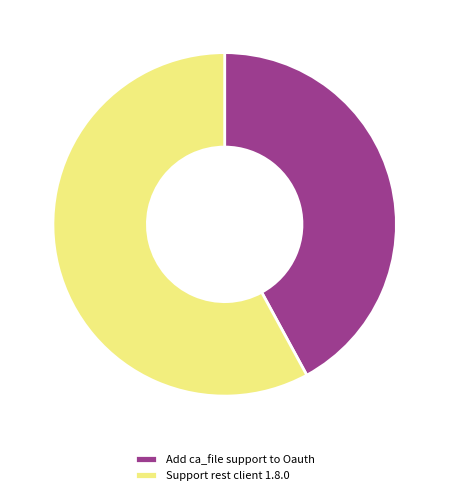

What is the majority slice?

Support rest client 1.8.0